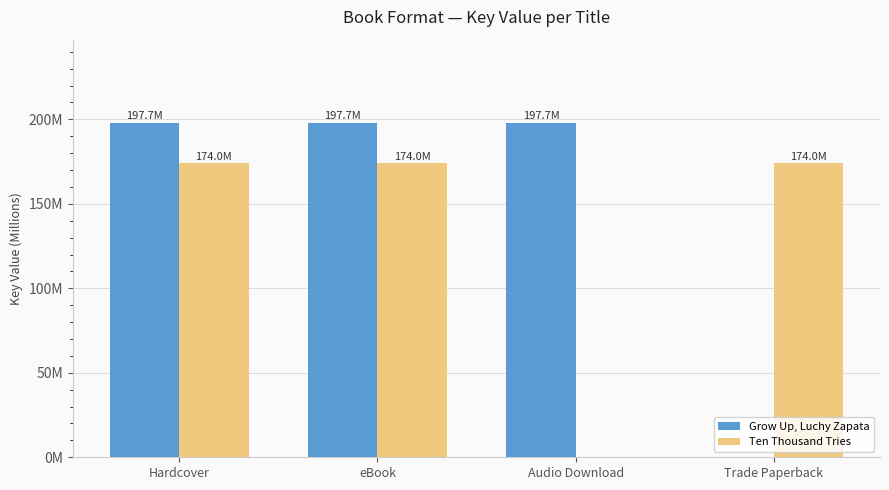

Are the bars horizontal?

No